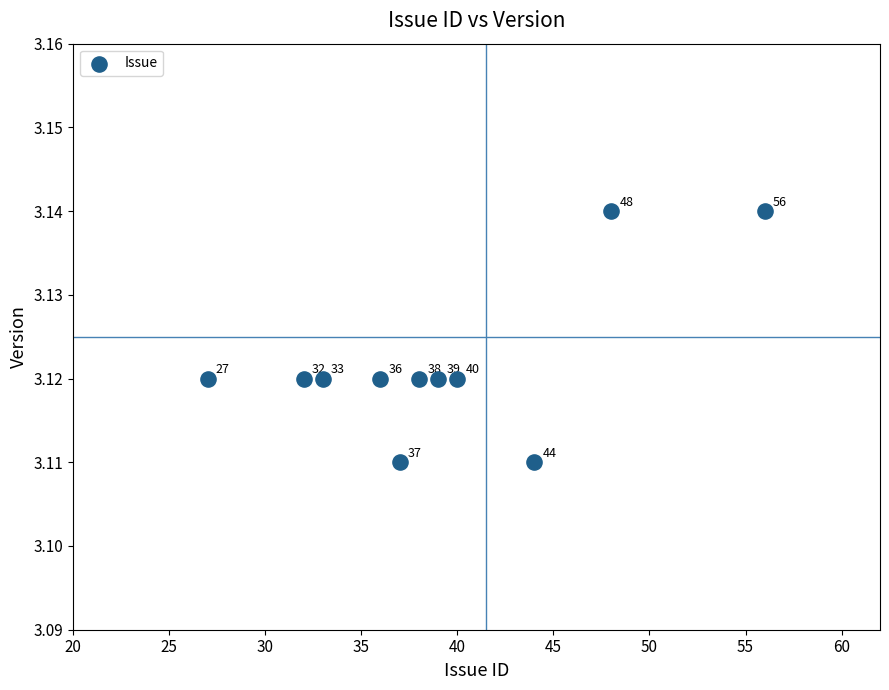

What is the range of X values (max minus min)?

29.0